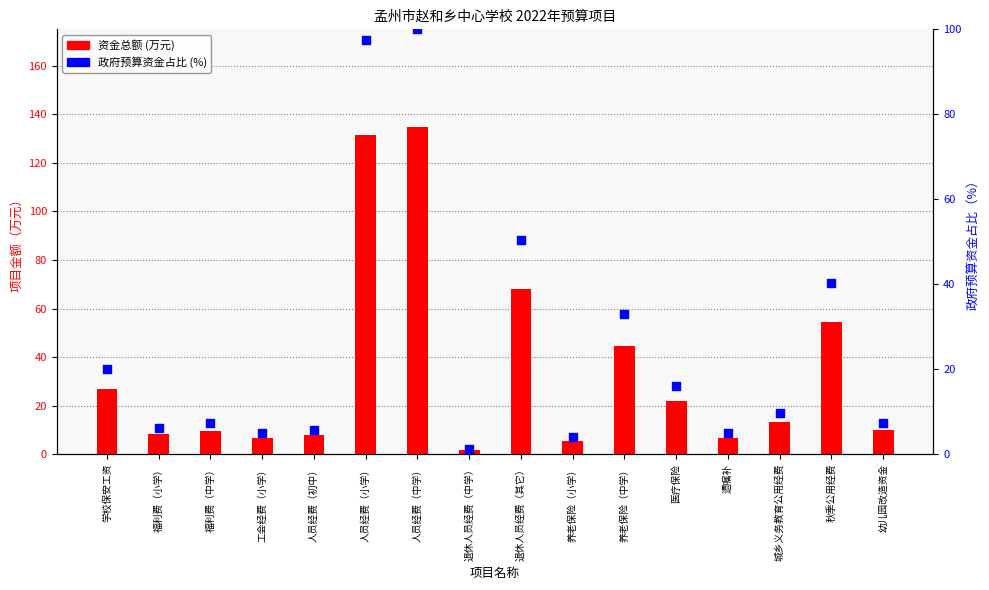

At how many categories does at least one series exceed 92?

2